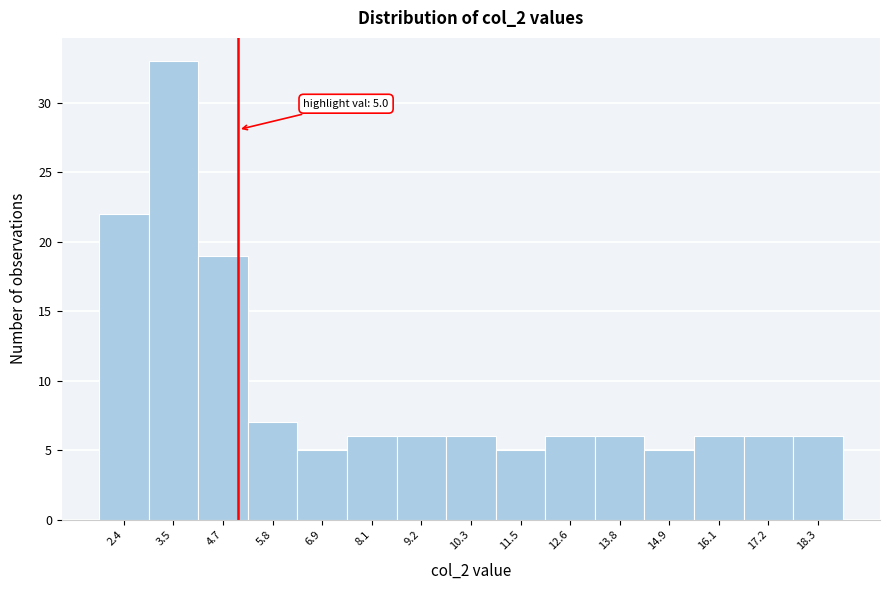

Which range on the x-axis has the tallest bar?

2.94 to 4.08